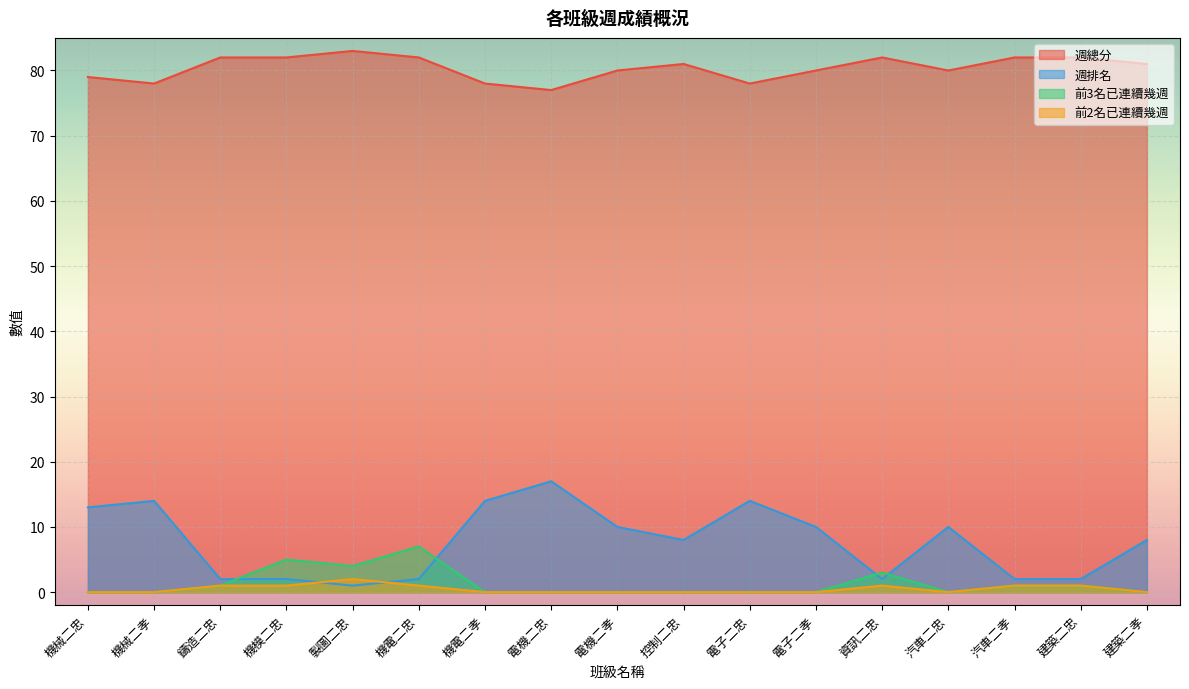

At which category does 前3名已連續幾週 reach its first local peak?

機模二忠